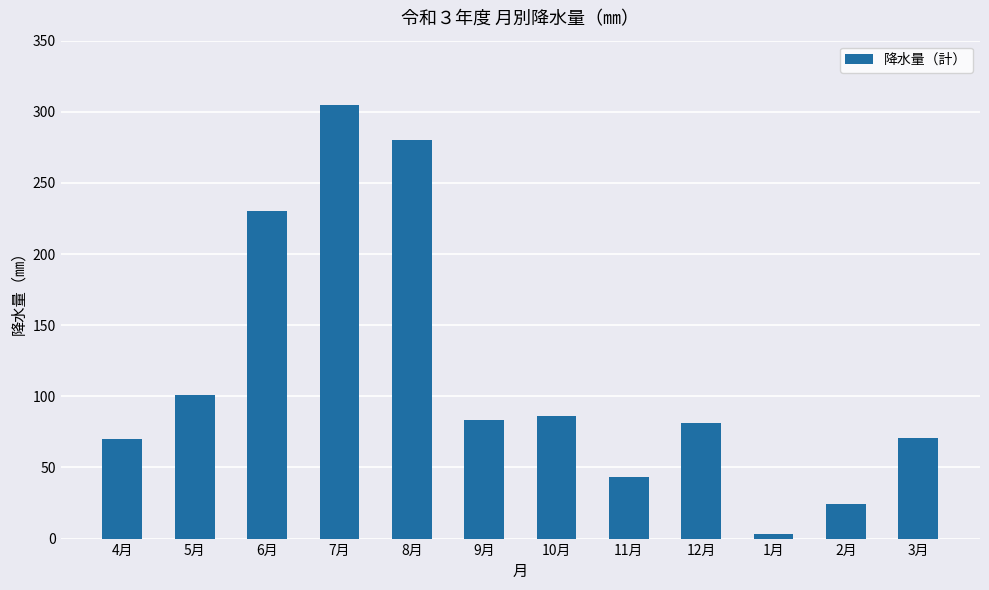

What is the label of the 10th bar from the right?

6月